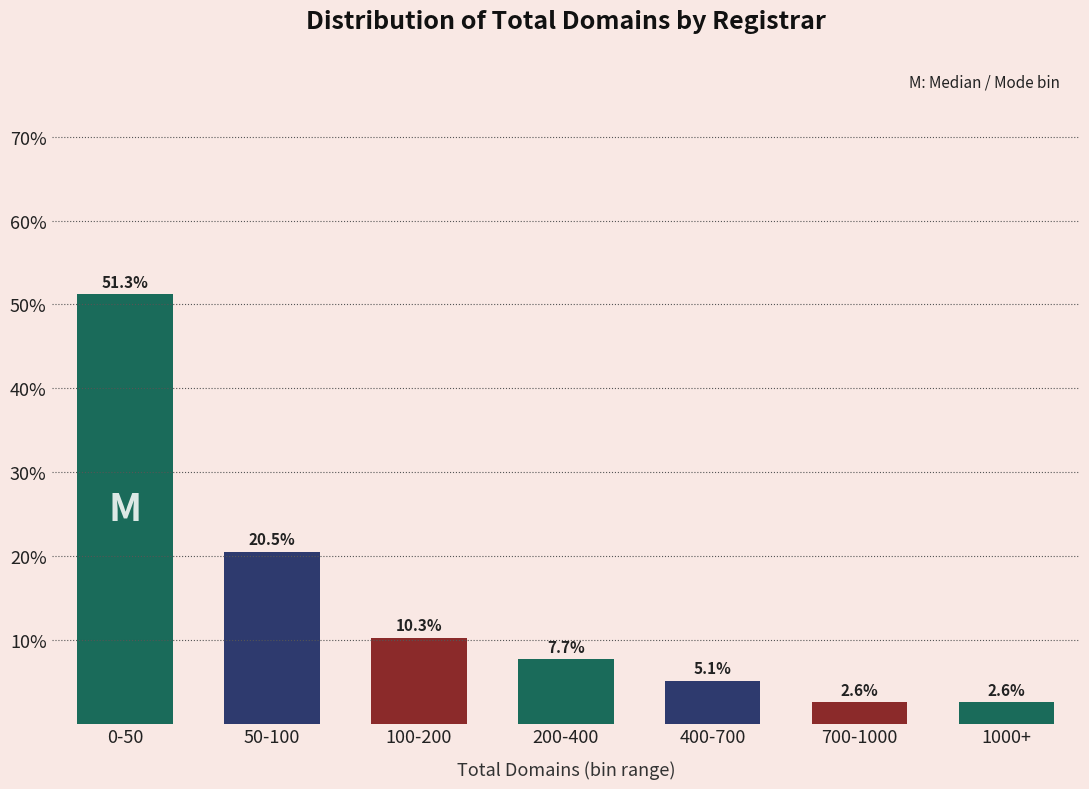

Reading left to right, list all the values displayed in this chart.

0-50=51.3	50-100=20.5	100-200=10.3	200-400=7.7	400-700=5.1	700-1000=2.6	1000+=2.6